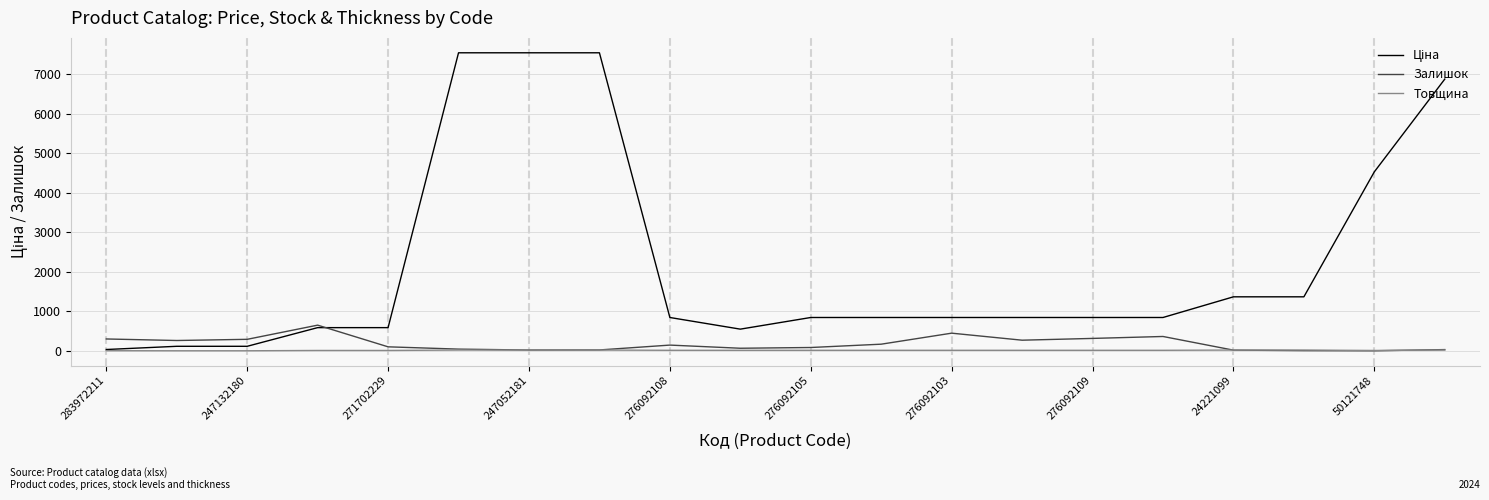

Is it true that Товщина equals 0.0 at 247132180?

True